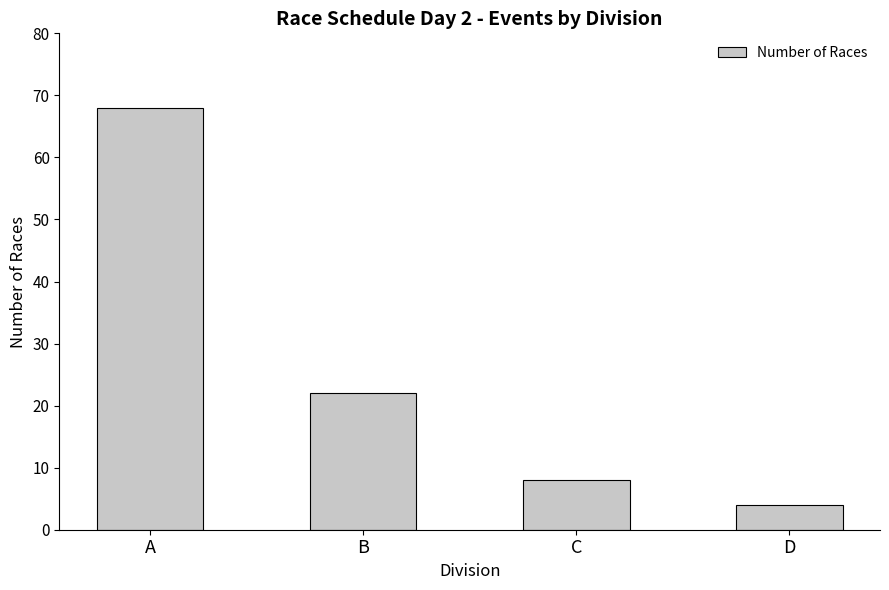

Between C and D, which is larger?

C